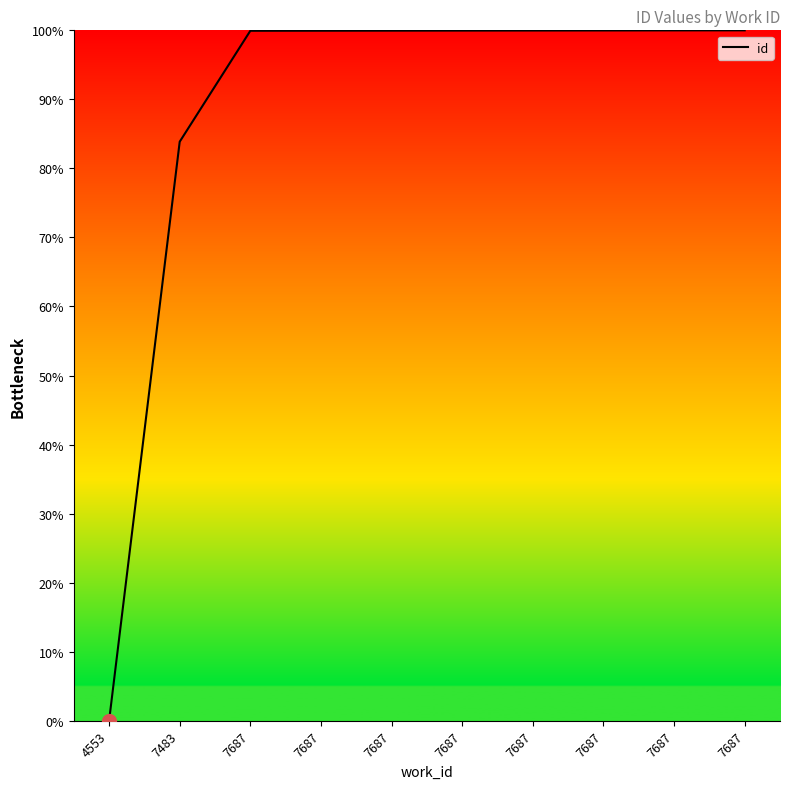

Rank the categories by value from lowest to highest.

4553, 7483, 7687, 7687, 7687, 7687, 7687, 7687, 7687, 7687